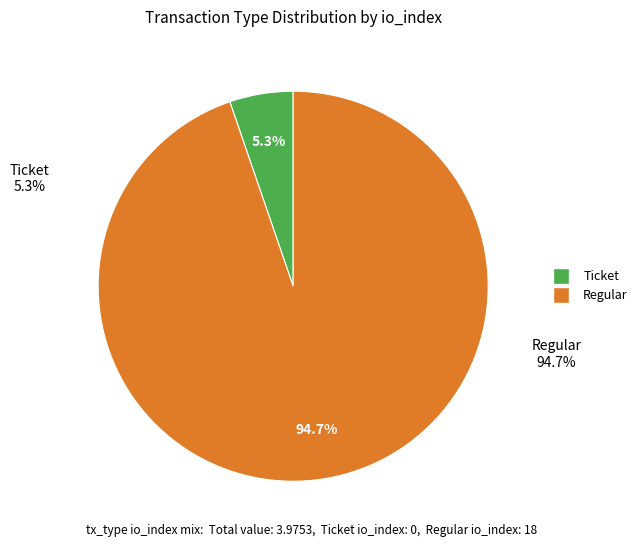

Which slice is the smallest?

Ticket